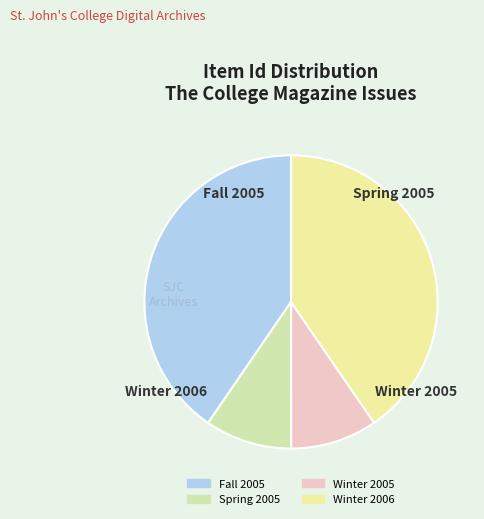

What percentage is the Fall 2005 slice, to the nearest percent?

40%